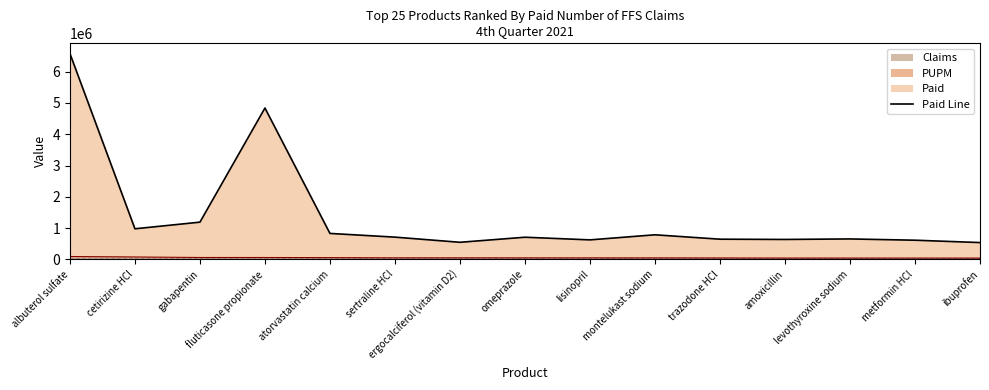

What is the total value across all series at omeprazole?

754812.7